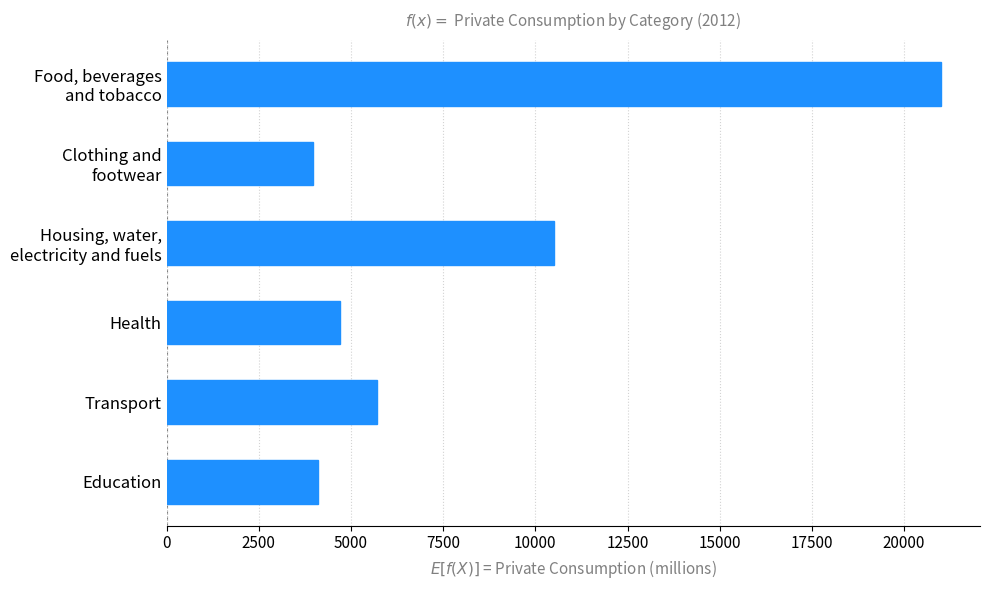

Does the chart contain any negative values?

No